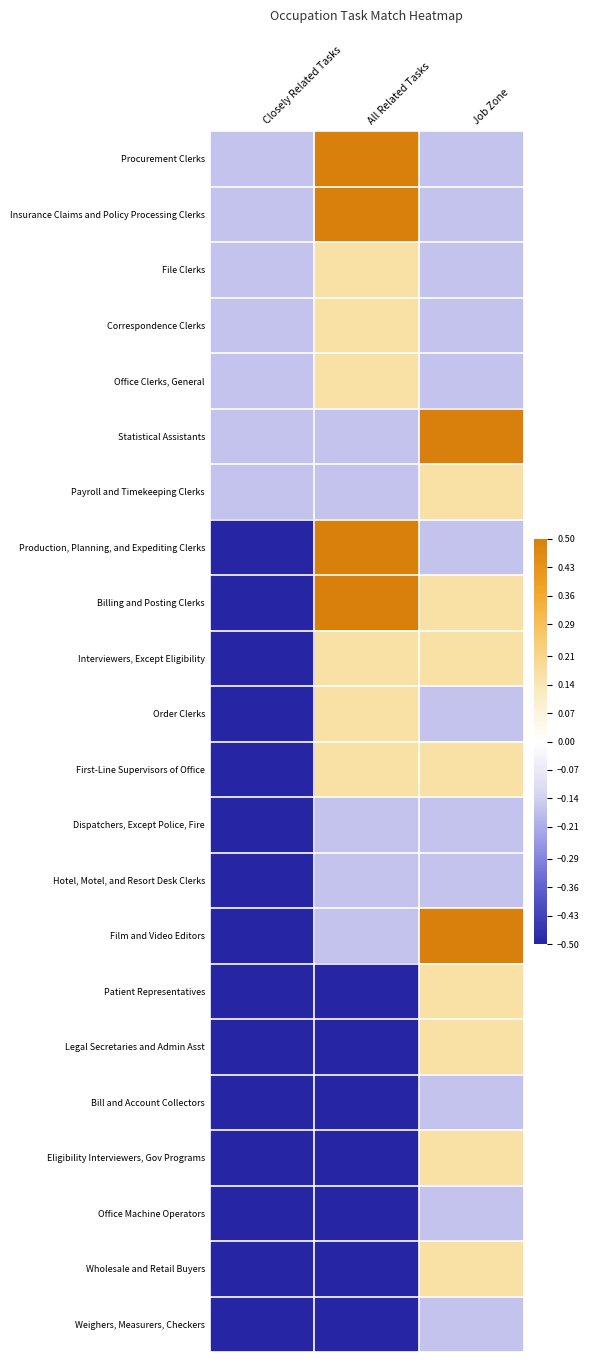

At Closely Related Tasks, list the series in order from largest to smallest.

Procurement Clerks, Insurance Claims and Policy Processing Clerks, File Clerks, Correspondence Clerks, Office Clerks, General, Statistical Assistants, Payroll and Timekeeping Clerks, Production, Planning, and Expediting Clerks, Billing and Posting Clerks, Interviewers, Except Eligibility, Order Clerks, First-Line Supervisors of Office, Dispatchers, Except Police, Fire, Hotel, Motel, and Resort Desk Clerks, Film and Video Editors, Patient Representatives, Legal Secretaries and Admin Asst, Bill and Account Collectors, Eligibility Interviewers, Gov Programs, Office Machine Operators, Wholesale and Retail Buyers, Weighers, Measurers, Checkers